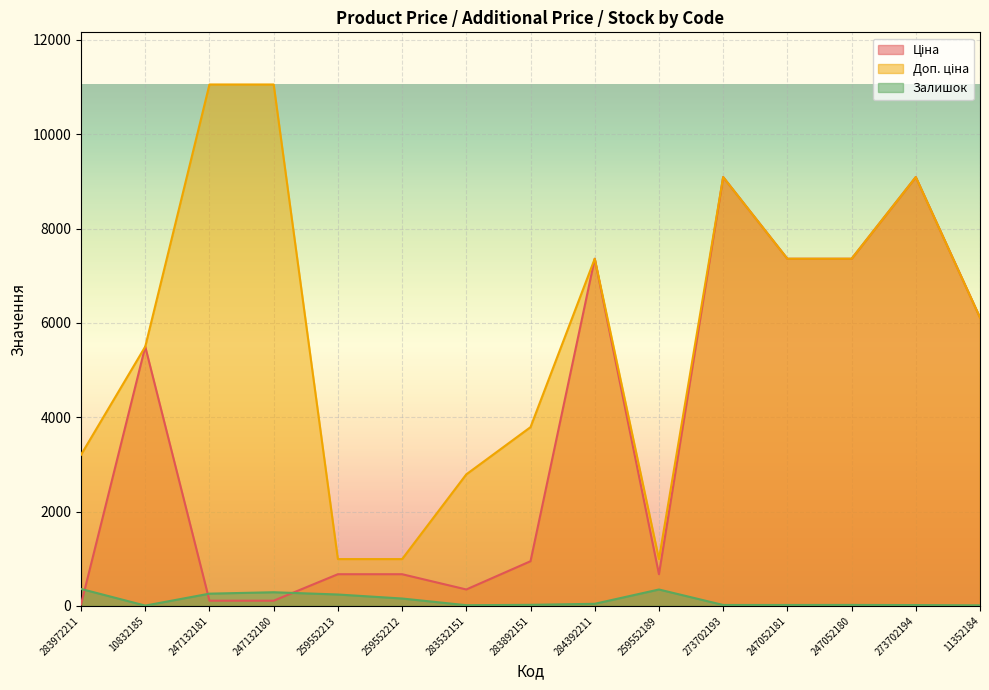

Which series has the largest range (max minus min)?

Доп. ціна